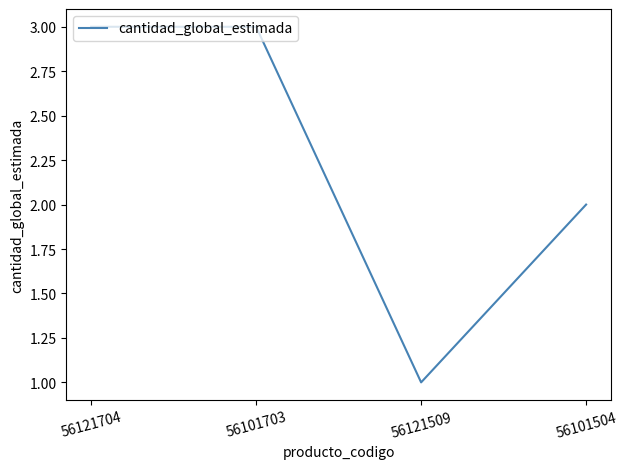

True or false: there are more than 1 points higher than both neighbors.

False